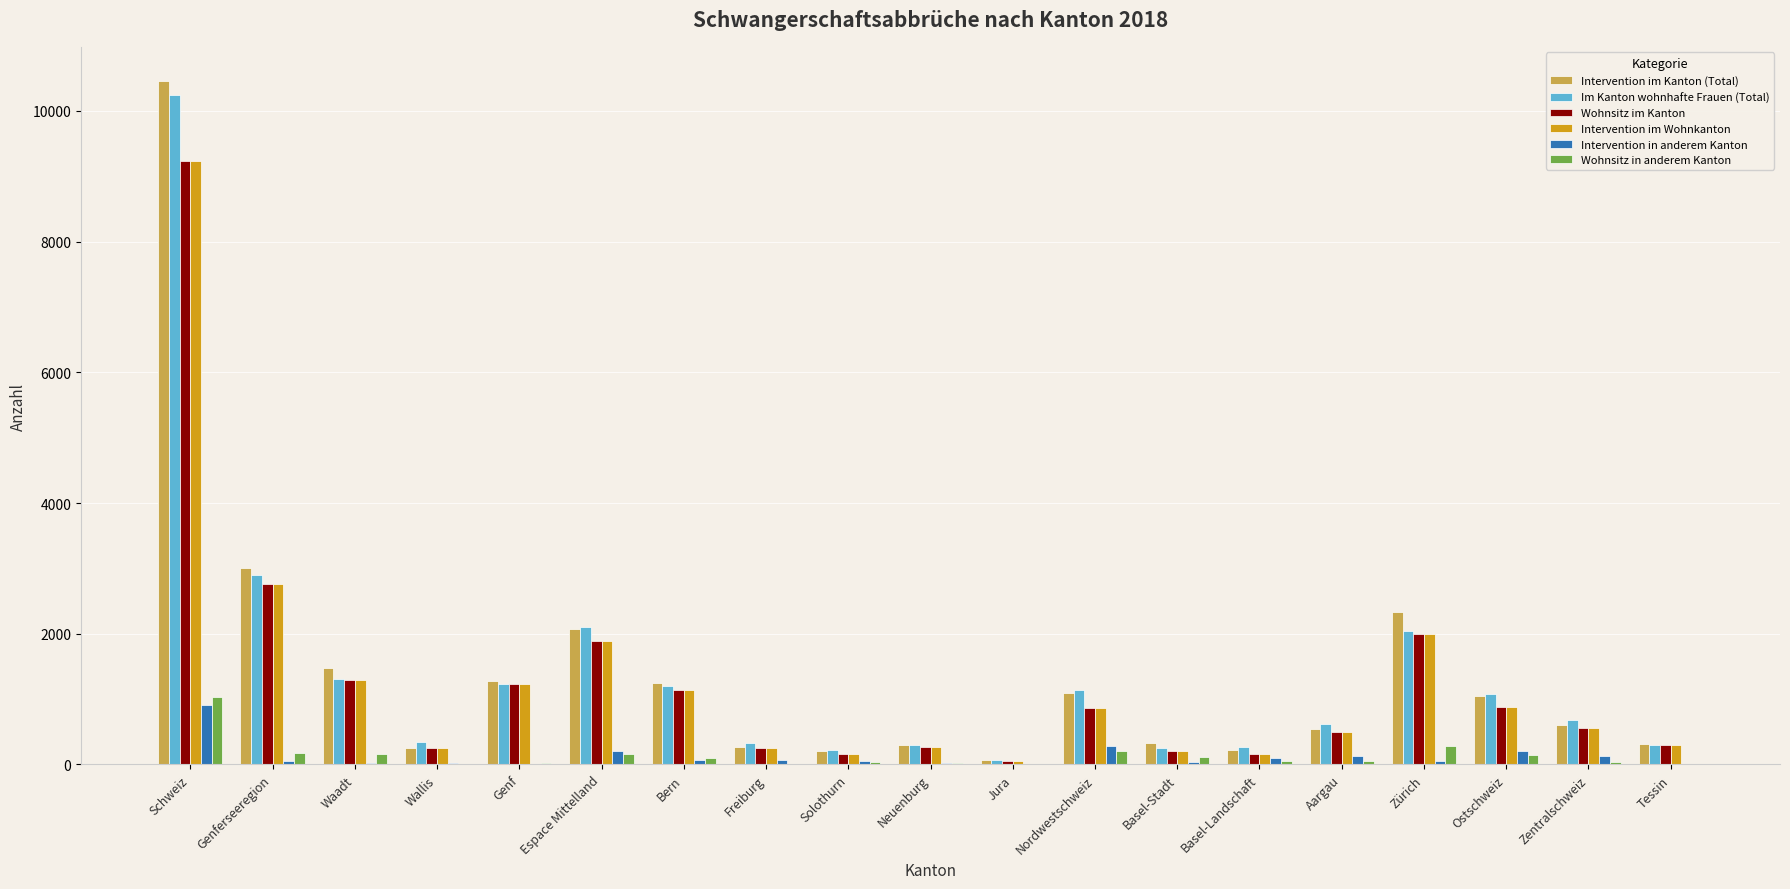

What is the greatest value displayed?

10457